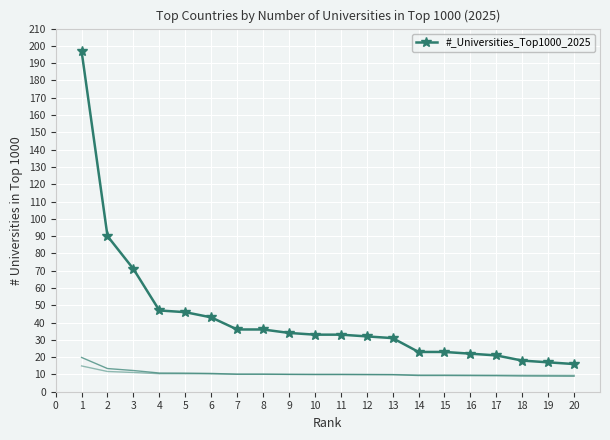

What is the average value?

43